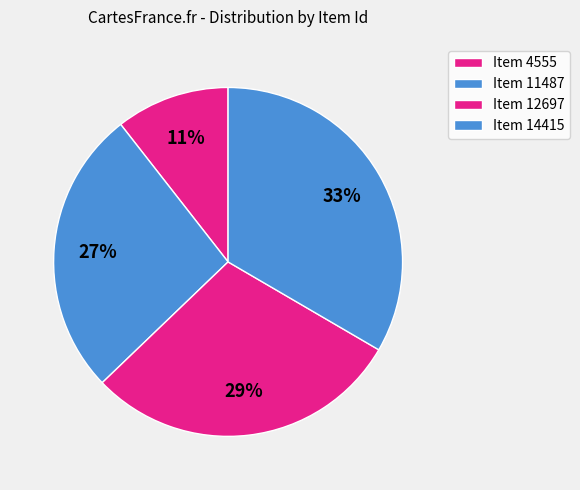

How many segments does this pie chart have?

4